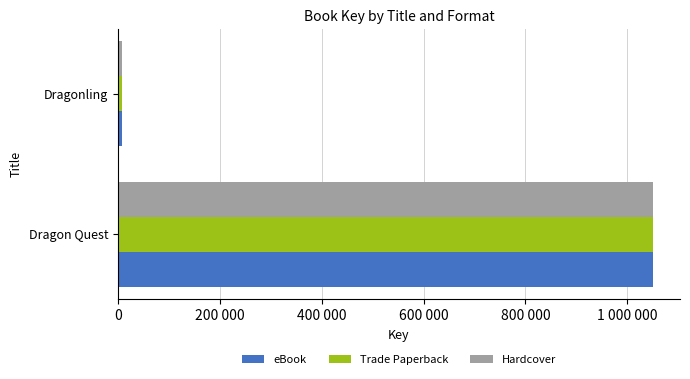

What is the value of the Trade Paperback bar at the 2nd from the left?

7785